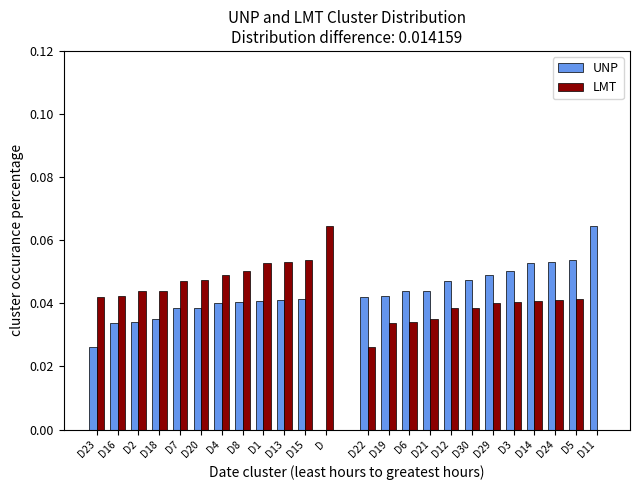

What is the label of the 5th bar from the right?

D8